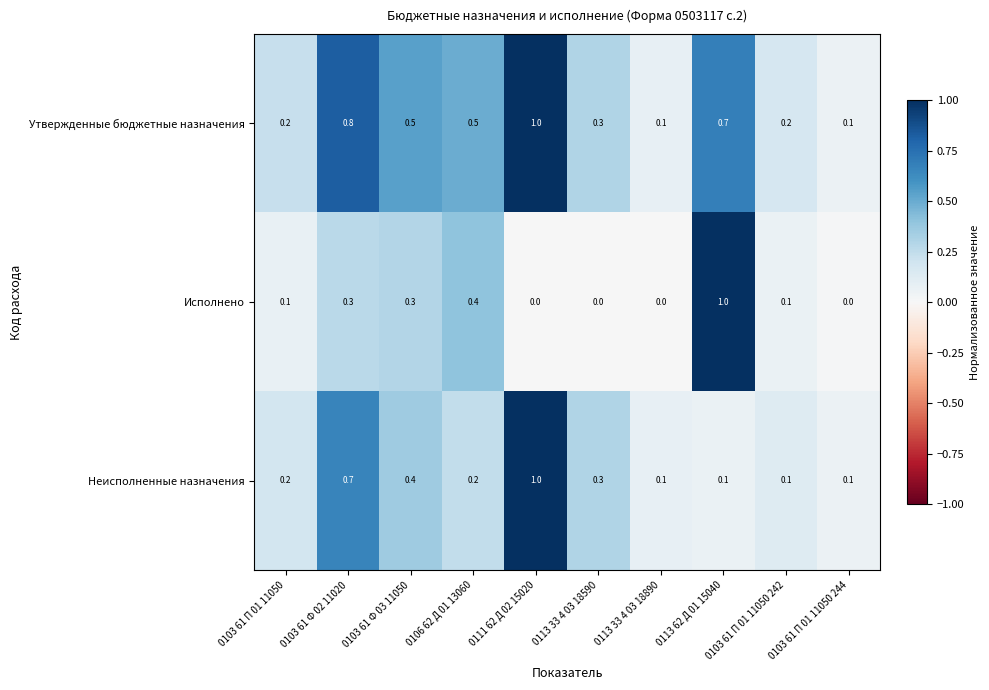

At 0103 61 Ф 03 11050, list the series in order from smallest to largest.

Исполнено, Неисполненные назначения, Утвержденные бюджетные назначения